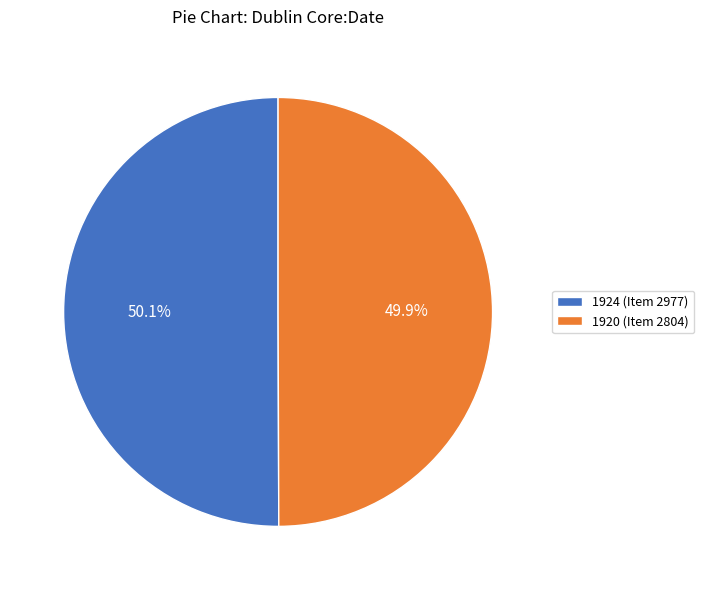

What percentage is the 1920 (Item 2804) slice, to the nearest percent?

50%